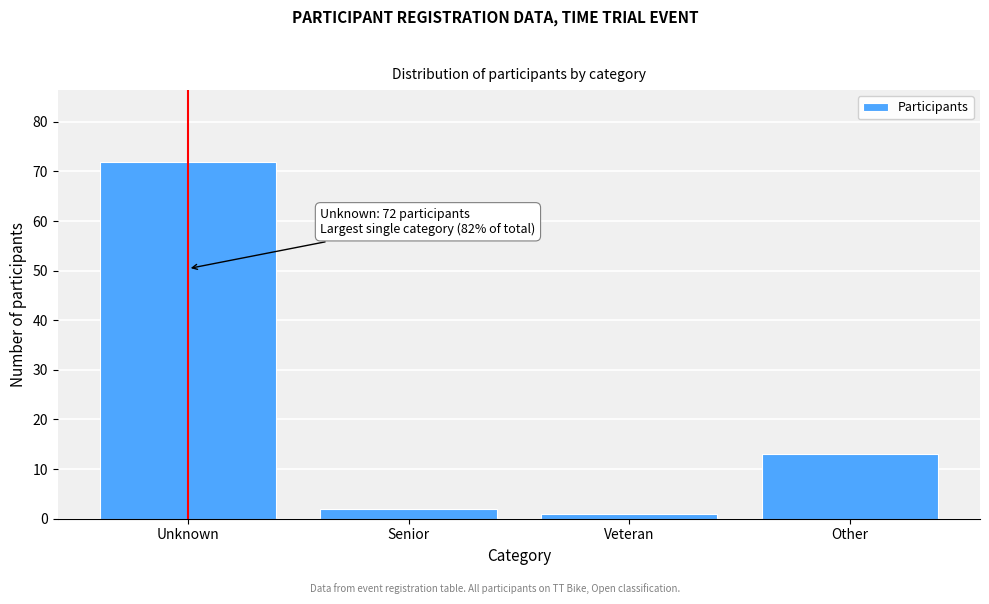

Reading left to right, extract all data points from this chart.

Unknown=72	Senior=2	Veteran=1	Other=13